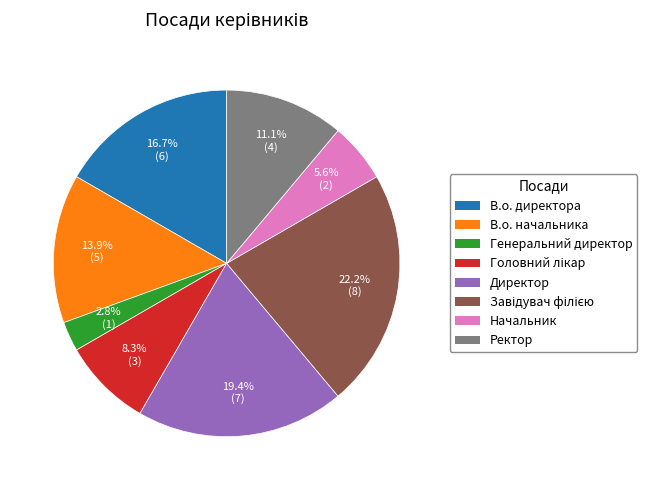

Does В.о. начальника account for over 50% of the chart?

No